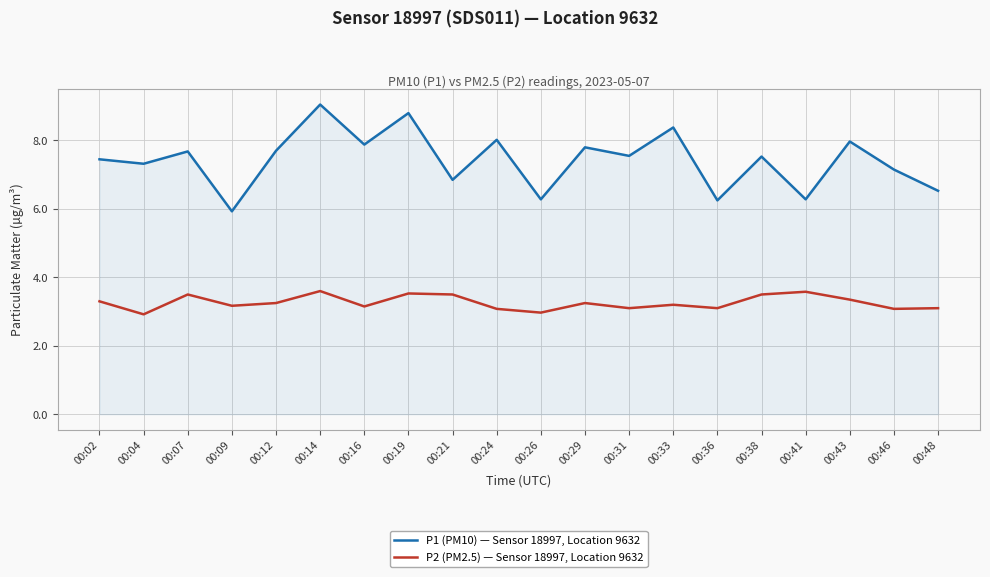

List the series in order of their overall mean, highest first.

P1 (PM10) — Sensor 18997, Location 9632, P2 (PM2.5) — Sensor 18997, Location 9632